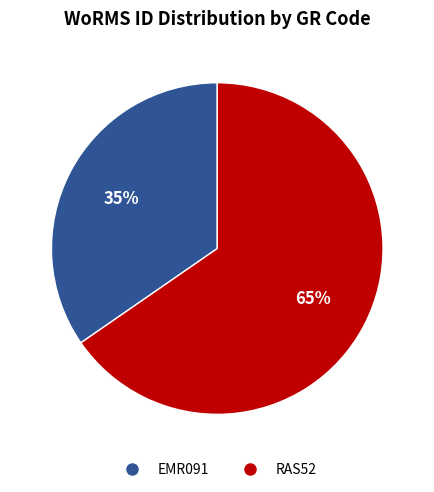

How many segments does this pie chart have?

2